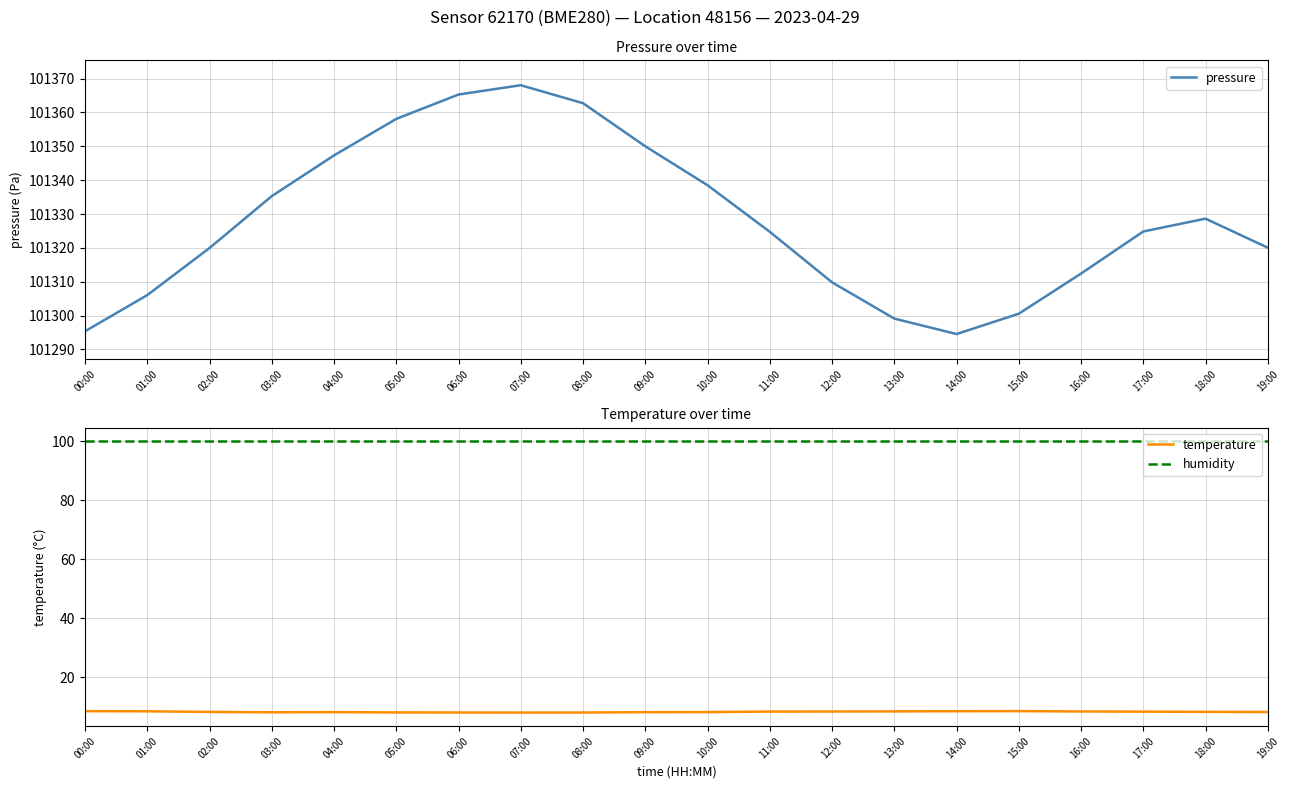

What is the approximate value of pressure at 19:00?

101320.1